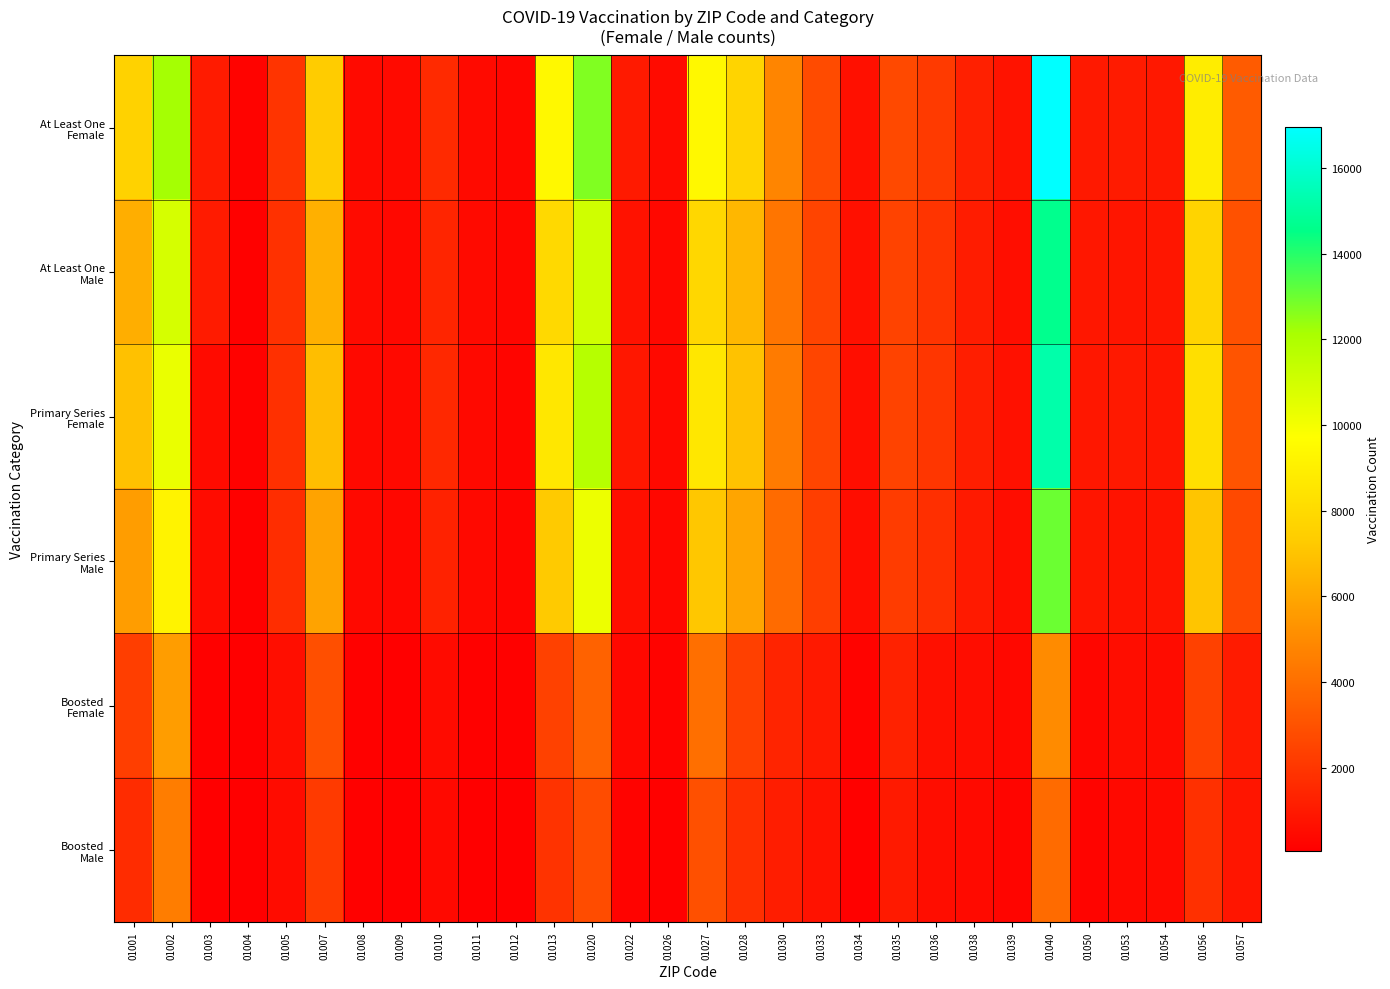

Rank the series at 01008 from highest to lowest value.

At Least One Male, At Least One Female, Primary Series Male, Primary Series Female, Boosted Female, Boosted Male